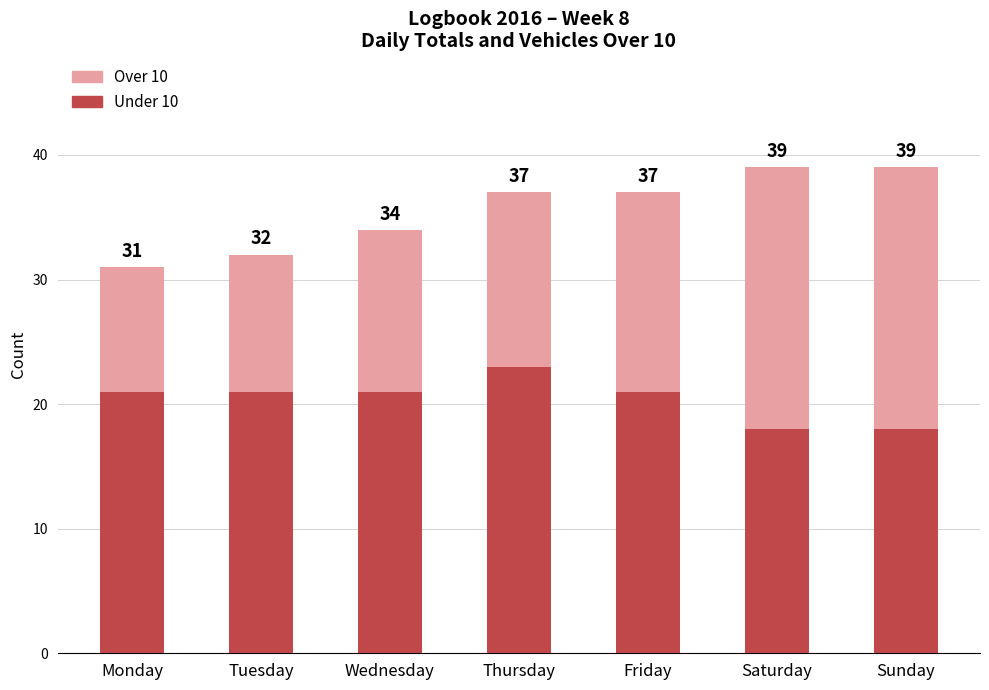

Does the chart contain any negative values?

No